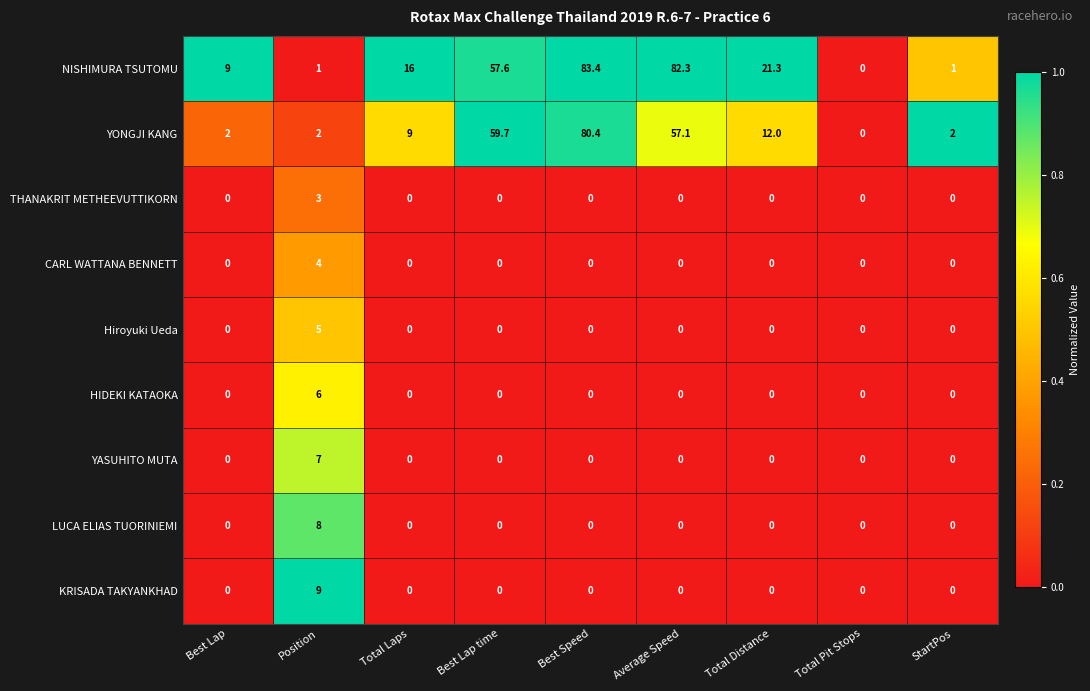

How many categories are shown in the chart?

9